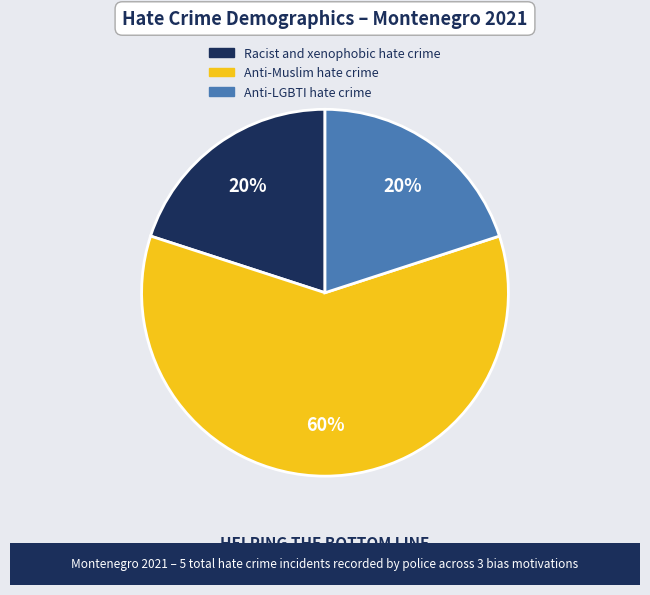

How many slices are in this pie chart?

3